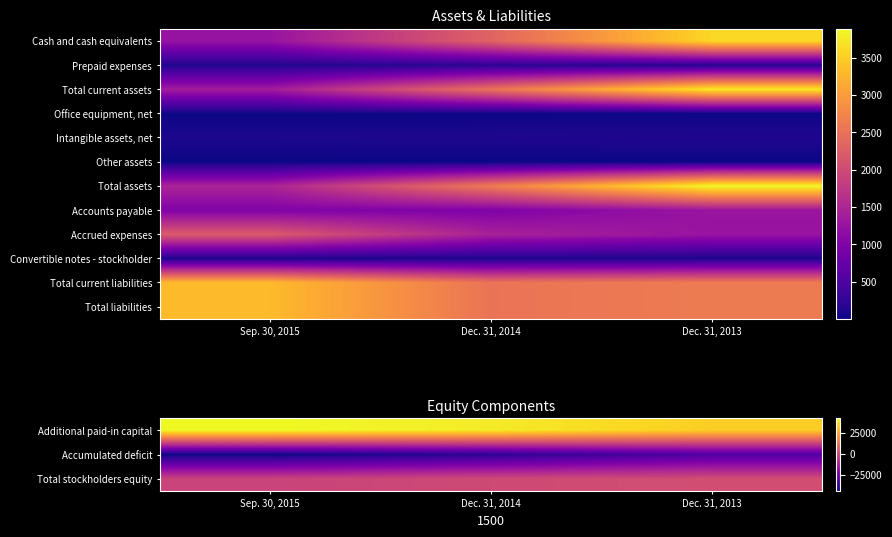

Reading left to right, extract all data points from this chart.

Additional paid-in capital: Sep. 30, 2015=42285	Dec. 31, 2014=39473	Dec. 31, 2013=33642
Accumulated deficit: Sep. 30, 2015=-44128	Dec. 31, 2014=-39379	Dec. 31, 2013=-32385
Total stockholders equity: Sep. 30, 2015=-1839	Dec. 31, 2014=97	Dec. 31, 2013=1260
Office equipment, net: Sep. 30, 2015=13	Dec. 31, 2014=12	Dec. 31, 2013=14
Intangible assets, net: Sep. 30, 2015=88	Dec. 31, 2014=101	Dec. 31, 2013=118
Other assets: Sep. 30, 2015=3	Dec. 31, 2014=3	Dec. 31, 2013=3
Total assets: Sep. 30, 2015=1472	Dec. 31, 2014=2629	Dec. 31, 2013=3885
Accounts payable: Sep. 30, 2015=1004	Dec. 31, 2014=989	Dec. 31, 2013=1270
Accrued expenses: Sep. 30, 2015=2202	Dec. 31, 2014=1438	Dec. 31, 2013=1250
Convertible notes - stockholder: Sep. 30, 2015=105	Dec. 31, 2014=105	Dec. 31, 2013=105
Total current liabilities: Sep. 30, 2015=3311	Dec. 31, 2014=2532	Dec. 31, 2013=2625
Total liabilities: Sep. 30, 2015=3311	Dec. 31, 2014=2532	Dec. 31, 2013=2625